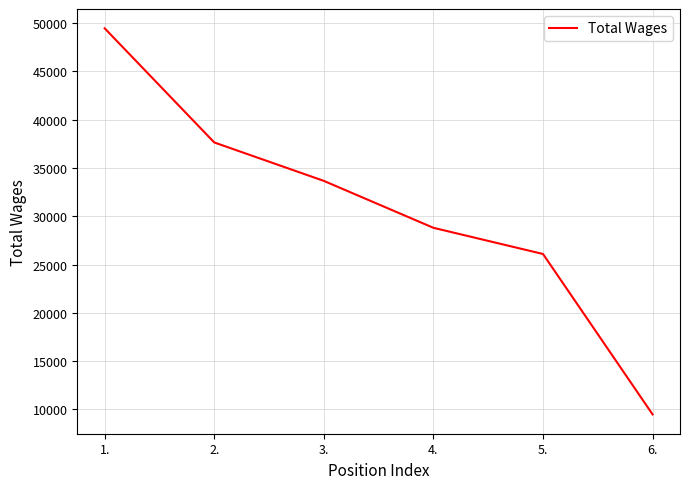

Reading left to right, transcribe all the data shown in this chart.

1.=49467	2.=37643	3.=33661	4.=28801	5.=26090	6.=9472